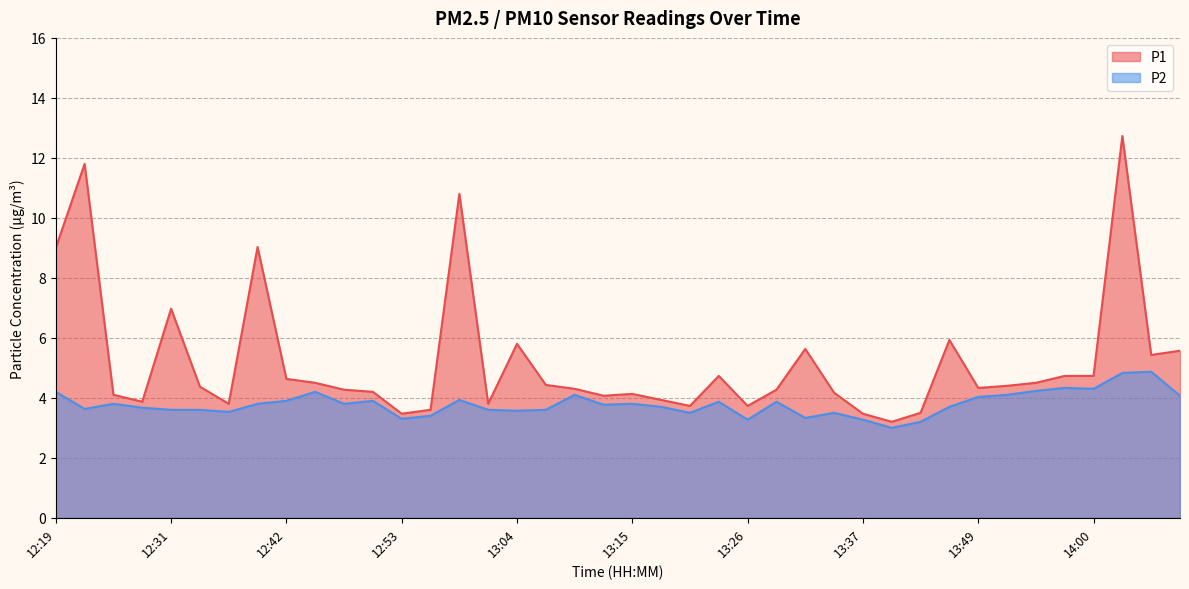

True or false: P1 has more than 2 points higher than both neighbors.

True